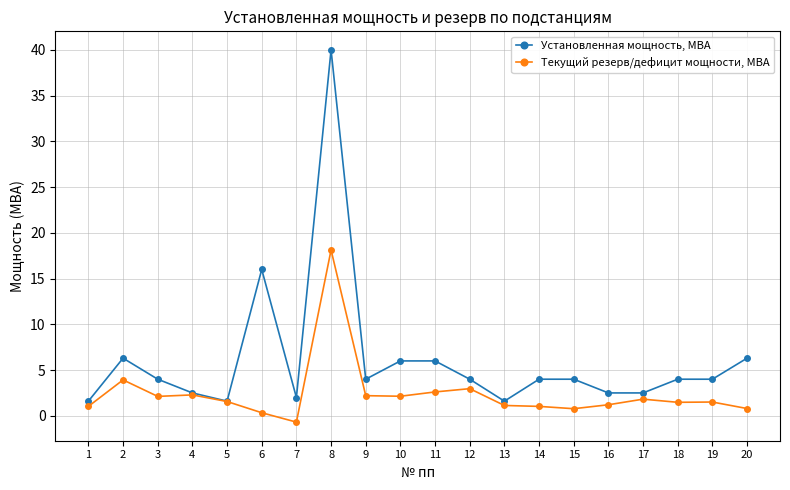

What is the total value across all series at 1?

2.6